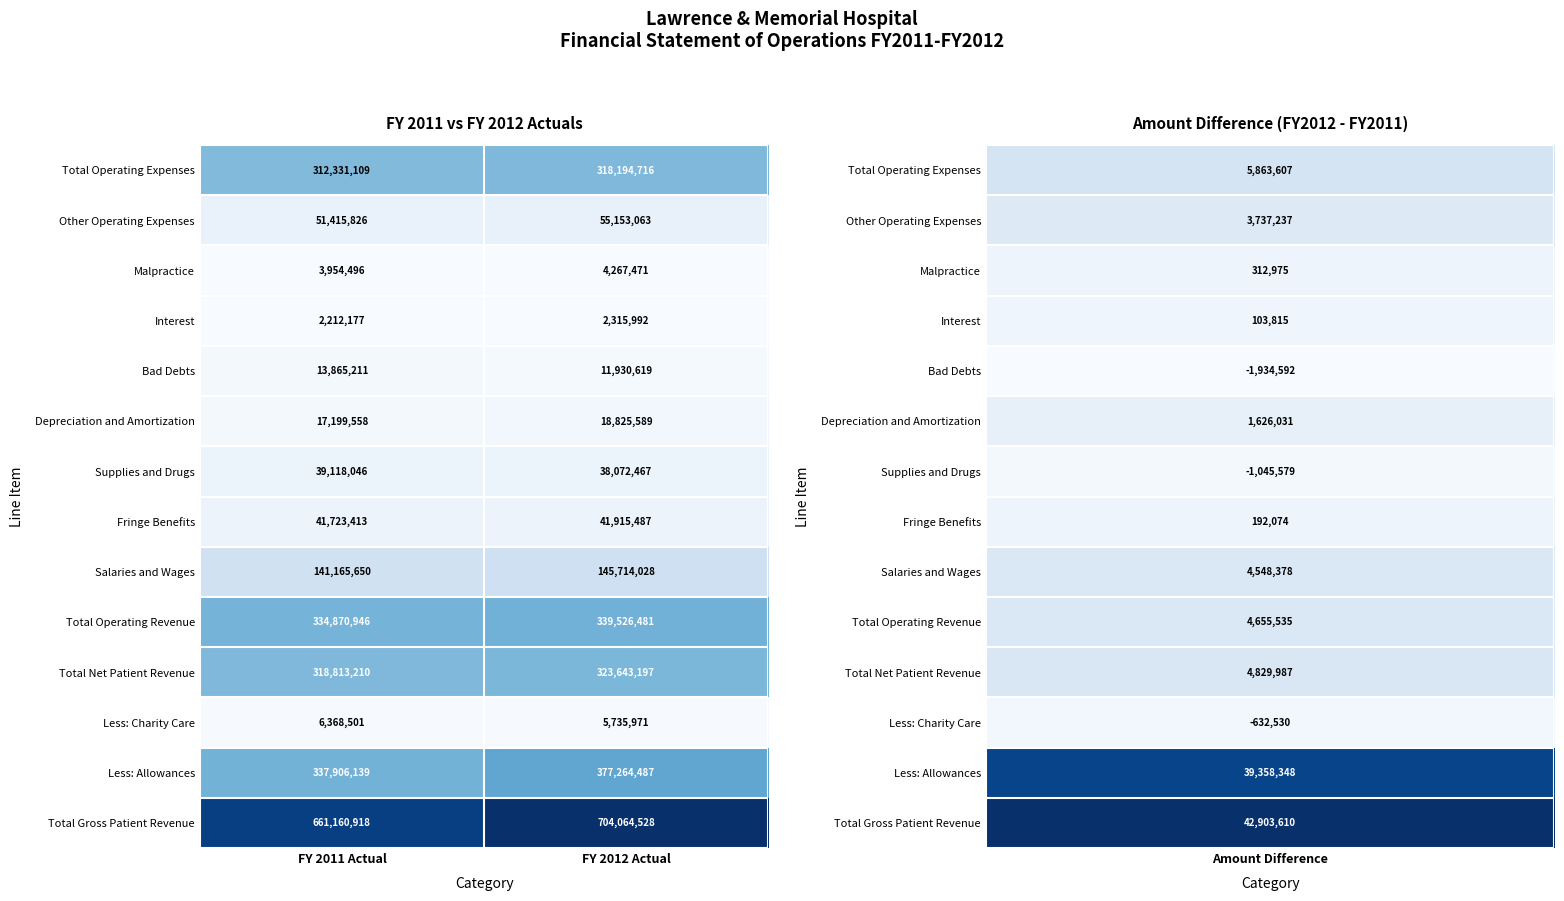

Is it true that Interest equals 2212177 at FY 2011 Actual?

True